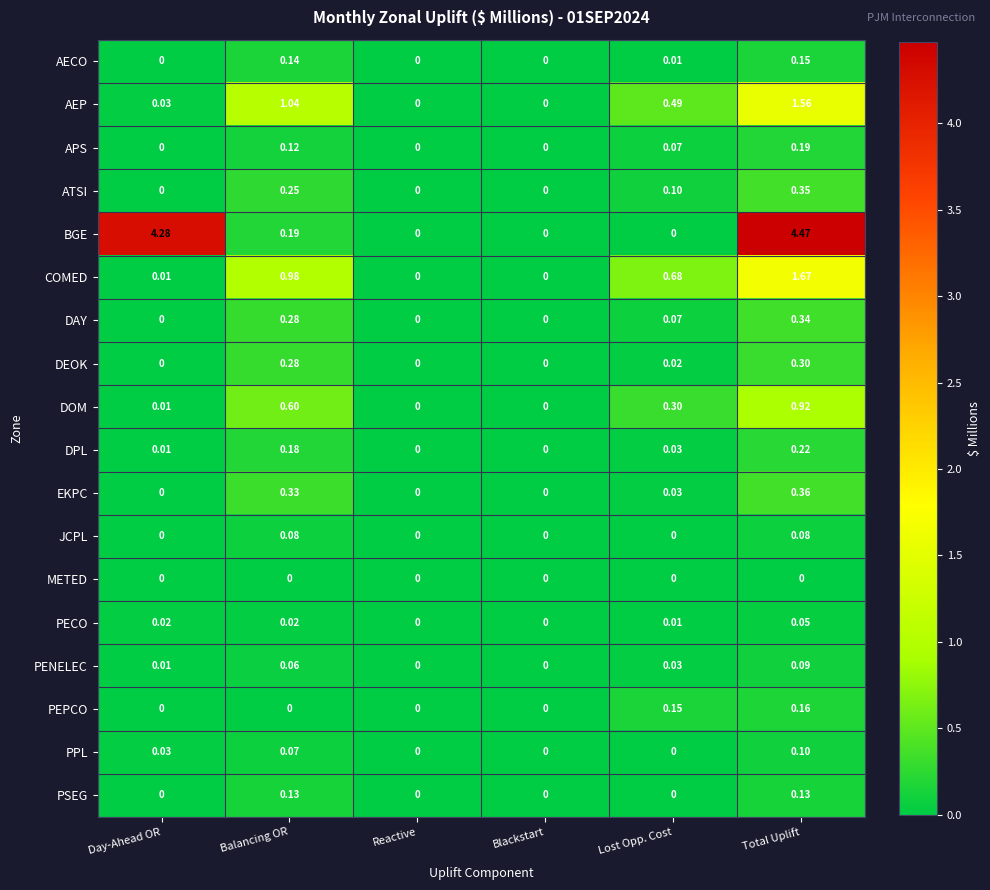

Which label corresponds to the largest value in the chart?

Total Uplift